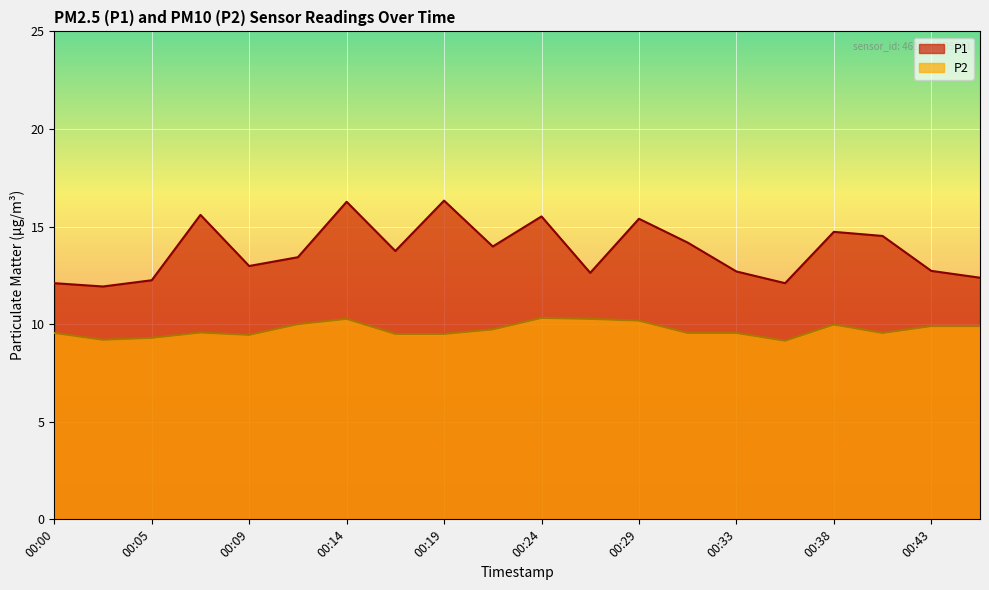

True or false: P1 and P2 cross at least once.

False